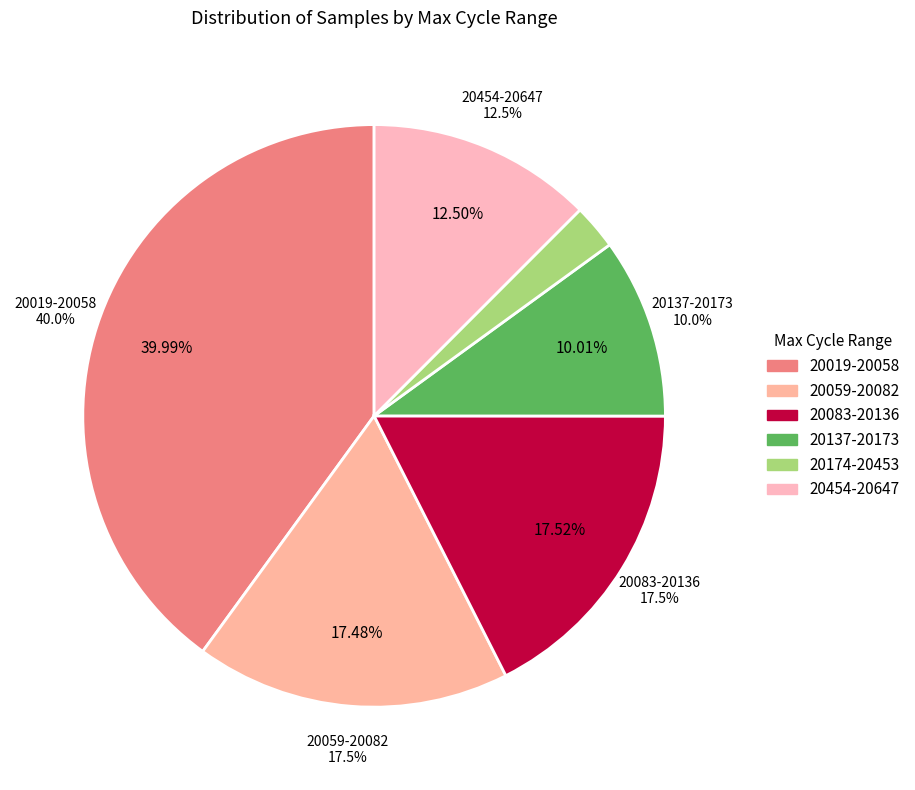

Is it true that 28 is 1% of the pie?

False